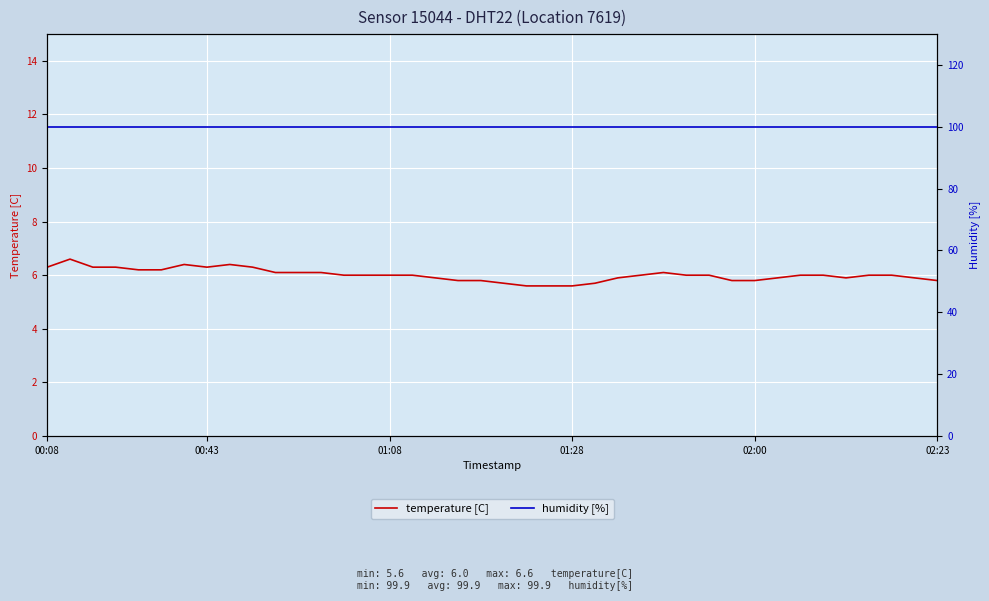

True or false: humidity [%] and temperature [C] intersect in this chart.

False